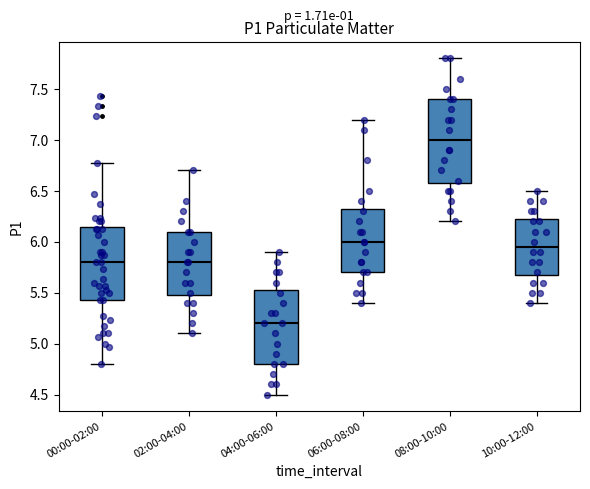

Which box is the tallest, from its lower edge to its upper edge?

08:00-10:00